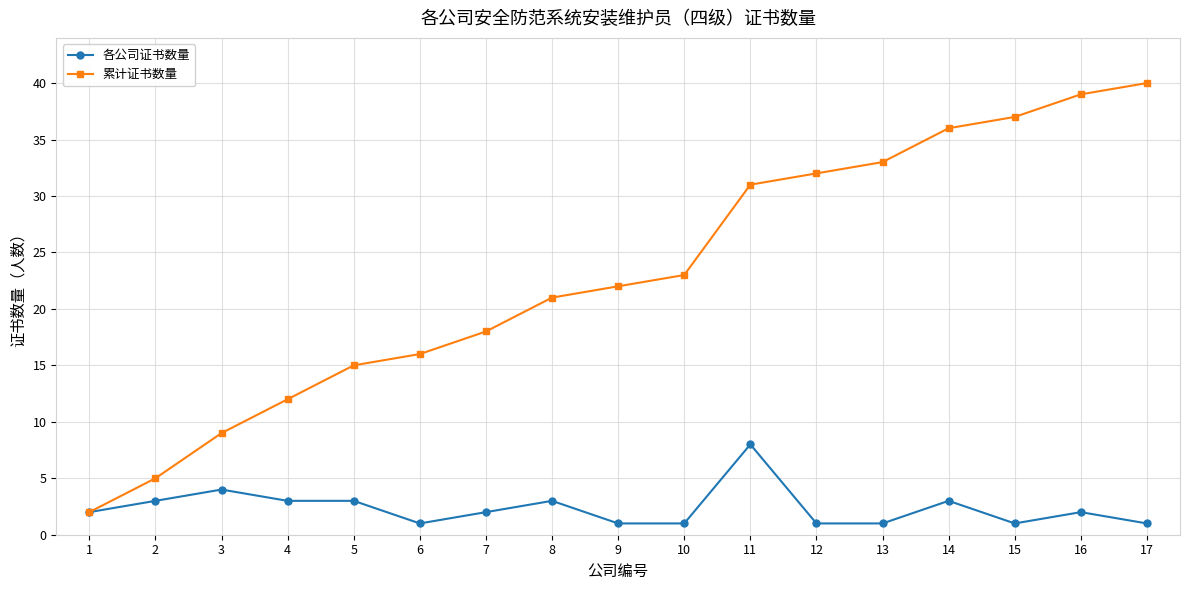

Reading left to right, extract all data points from this chart.

各公司证书数量: 1=2	2=3	3=4	4=3	5=3	6=1	7=2	8=3	9=1	10=1	11=8	12=1	13=1	14=3	15=1	16=2	17=1
累计证书数量: 1=2	2=5	3=9	4=12	5=15	6=16	7=18	8=21	9=22	10=23	11=31	12=32	13=33	14=36	15=37	16=39	17=40